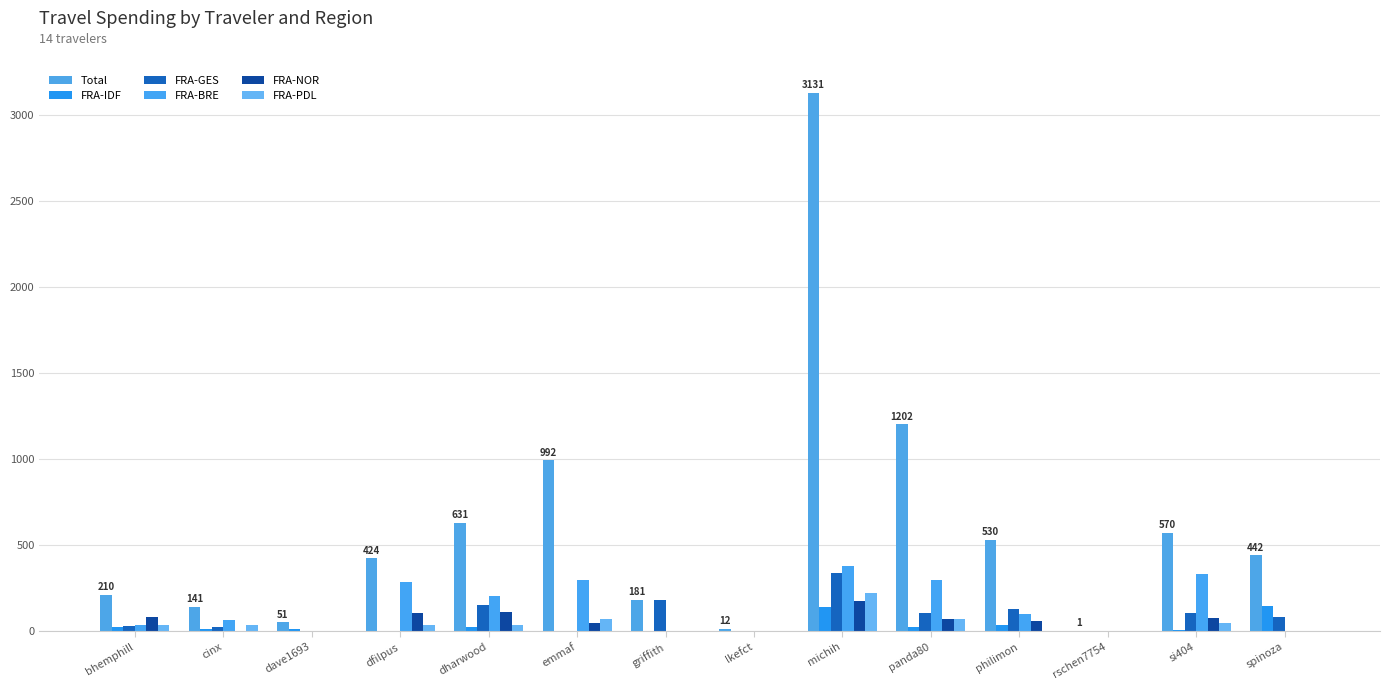

Which series has the largest range (max minus min)?

Total